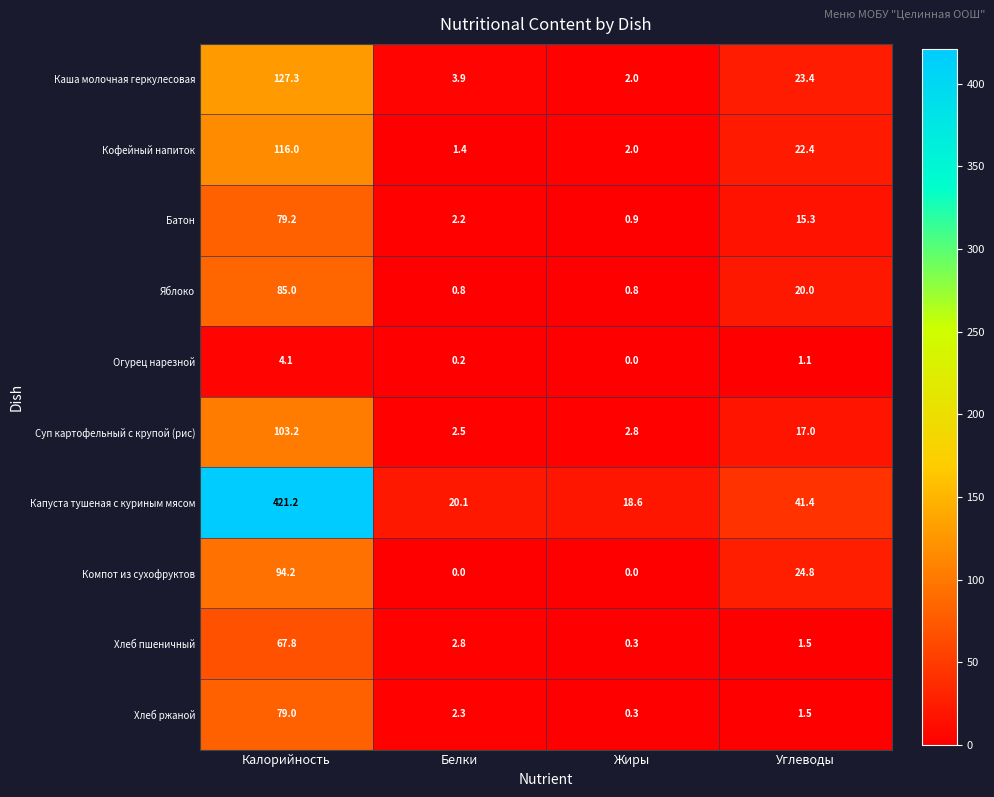

Which label corresponds to the largest value in the chart?

Калорийность